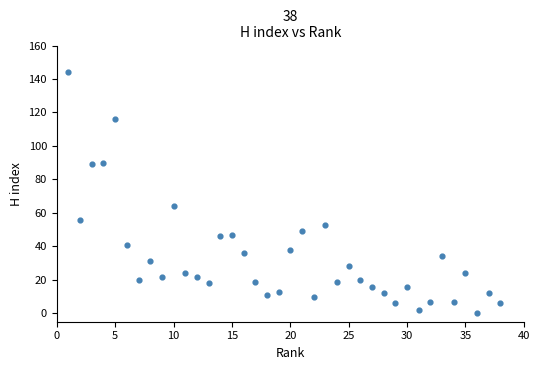

What is the range of X values (max minus min)?

37